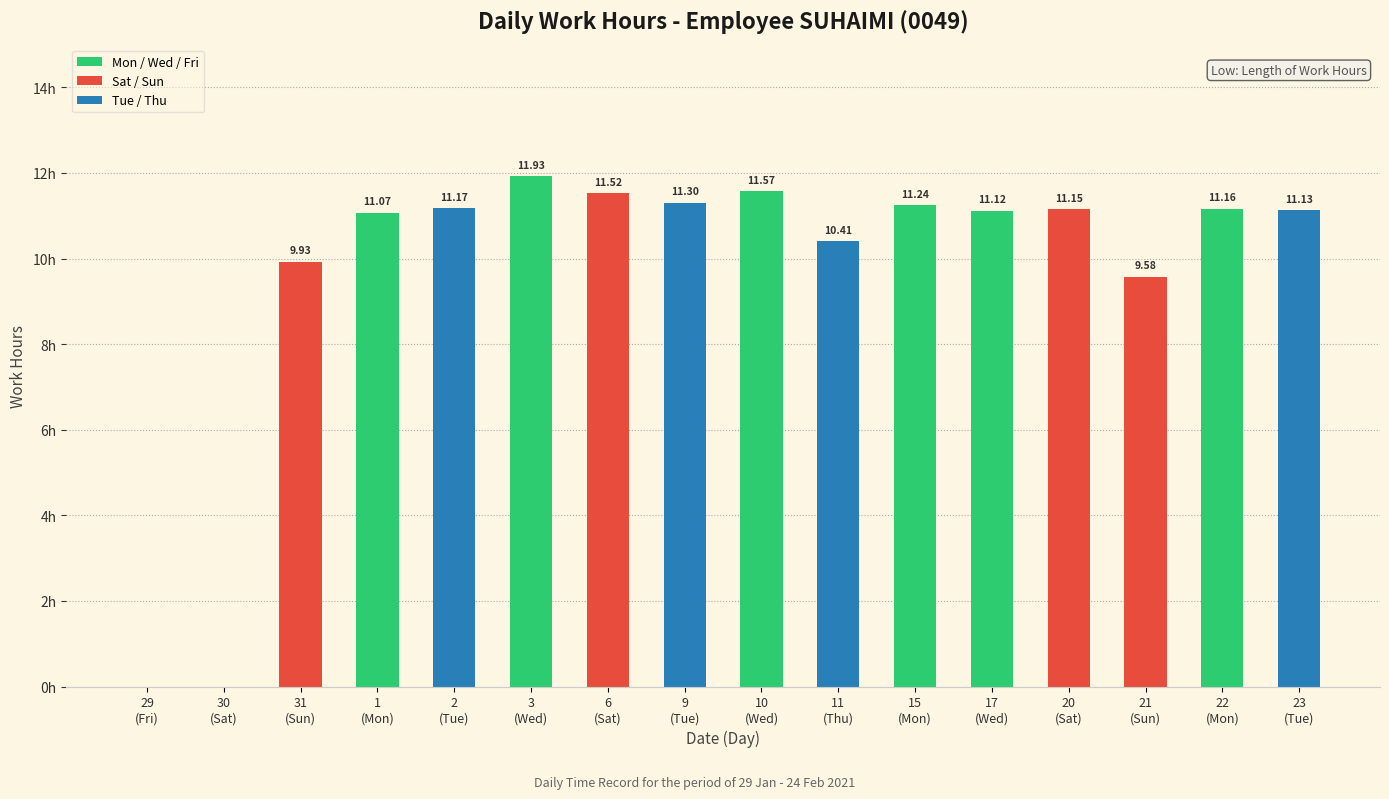

List the labels in order of value, largest first.

3
(Wed), 10
(Wed), 6
(Sat), 9
(Tue), 15
(Mon), 2
(Tue), 22
(Mon), 20
(Sat), 23
(Tue), 17
(Wed), 1
(Mon), 11
(Thu), 31
(Sun), 21
(Sun), 29
(Fri), 30
(Sat)